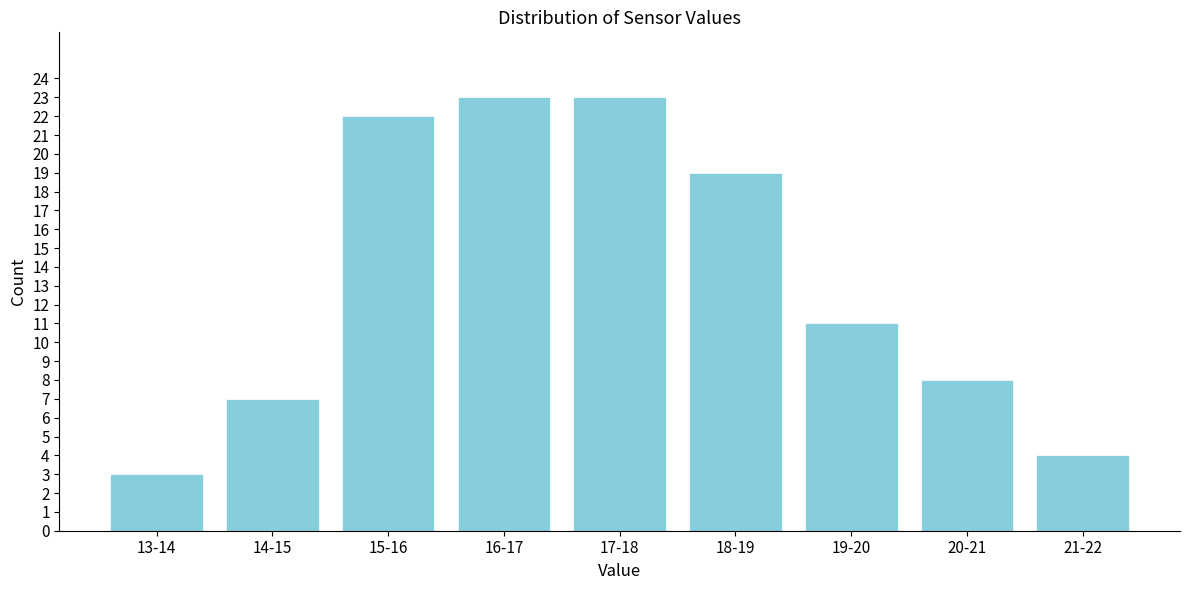

Reading right to left, extract all data points from this chart.

21-22=4	20-21=8	19-20=11	18-19=19	17-18=23	16-17=23	15-16=22	14-15=7	13-14=3